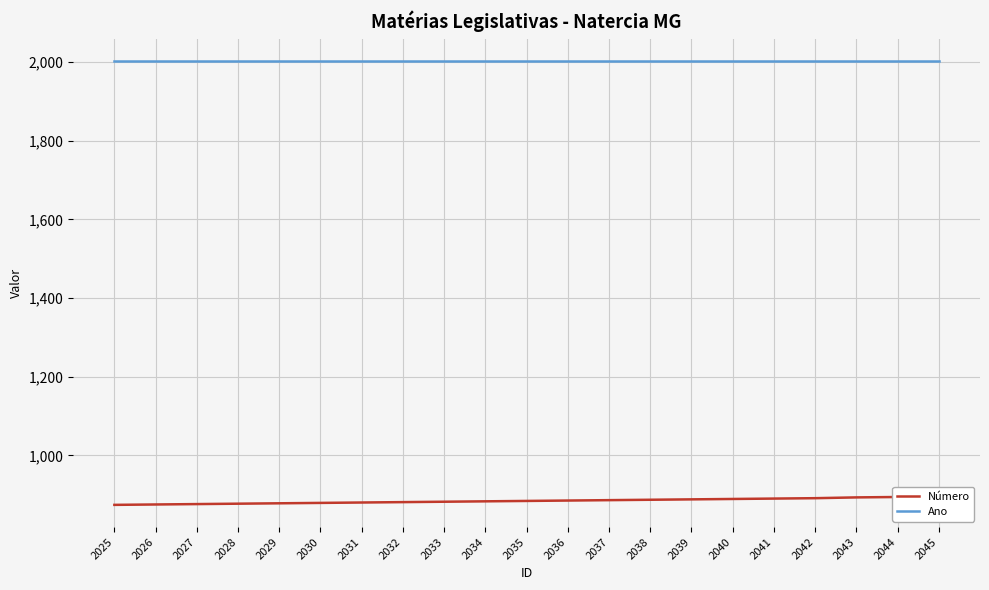

What is the spread (max minus min) of values at 2042?

1112